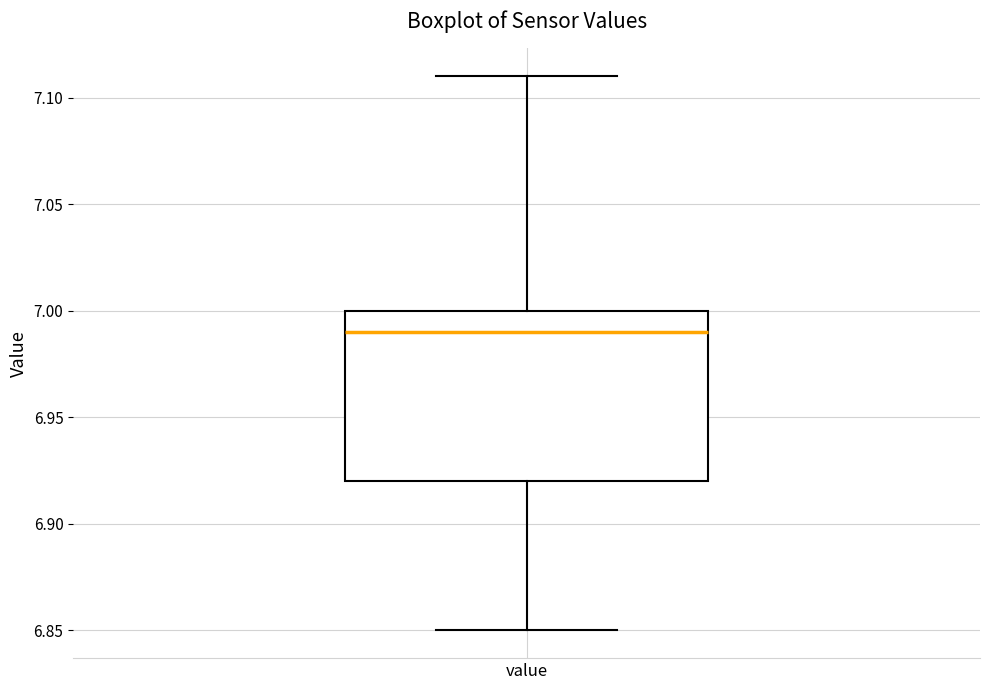

Read this box plot against the y-axis: the position of the median line, the range covered by the box, and the ends of both whiskers. The values are not printed on the chart, so give them approximately, as read against the axis.

median 6.99, box 6.92 to 7.00, whiskers 6.85 to 7.11